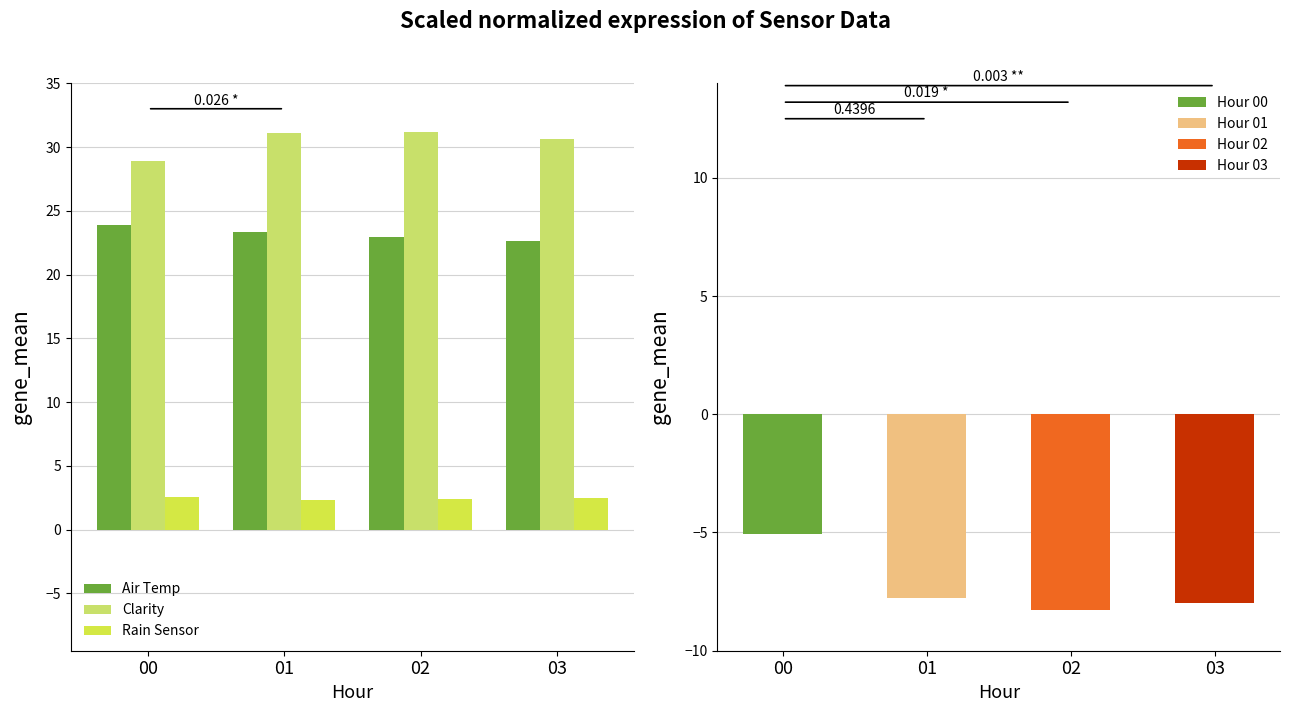

At which label is Clarity closest to 30?

03